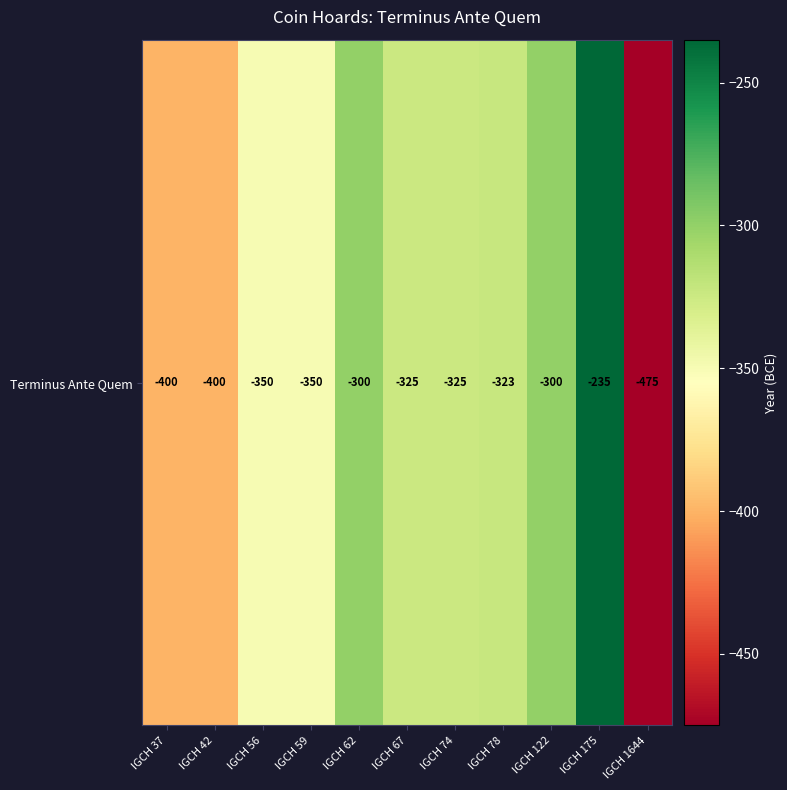

List the labels in order of value, smallest first.

IGCH 1644, IGCH 37, IGCH 42, IGCH 56, IGCH 59, IGCH 67, IGCH 74, IGCH 78, IGCH 62, IGCH 122, IGCH 175